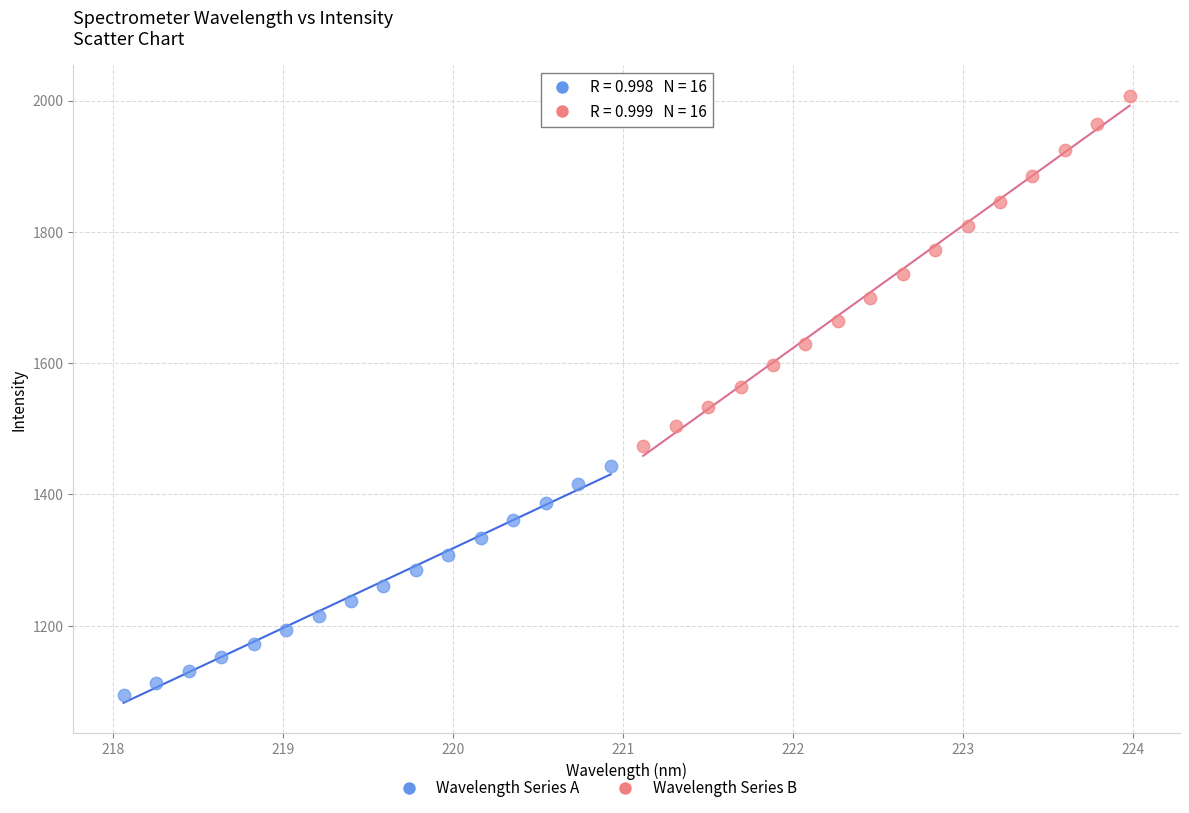

Which series reaches the maximum Y coordinate?

Wavelength Series B